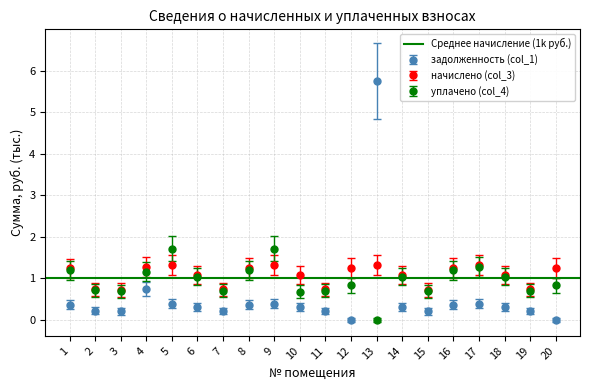

Is the value of начислено (col_3) at 10 greater than the value of задолженность (col_1) at 10?

Yes